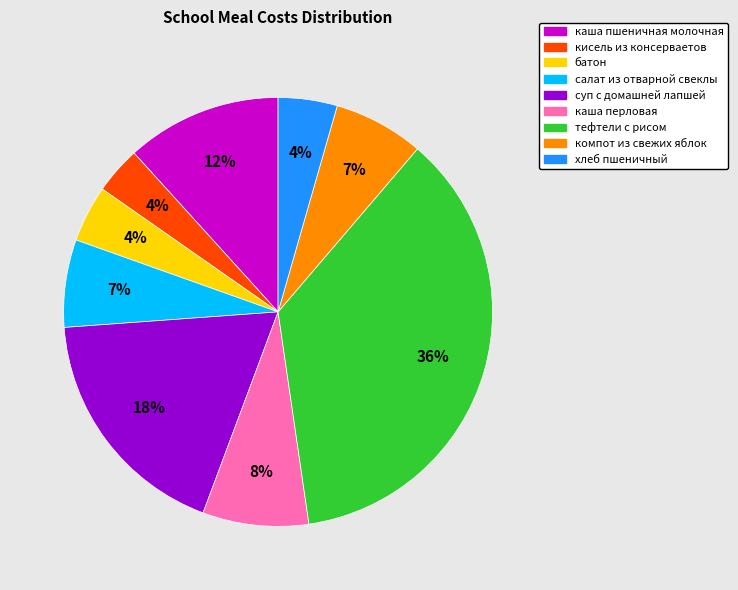

What is the largest slice in the pie chart?

тефтели с рисом